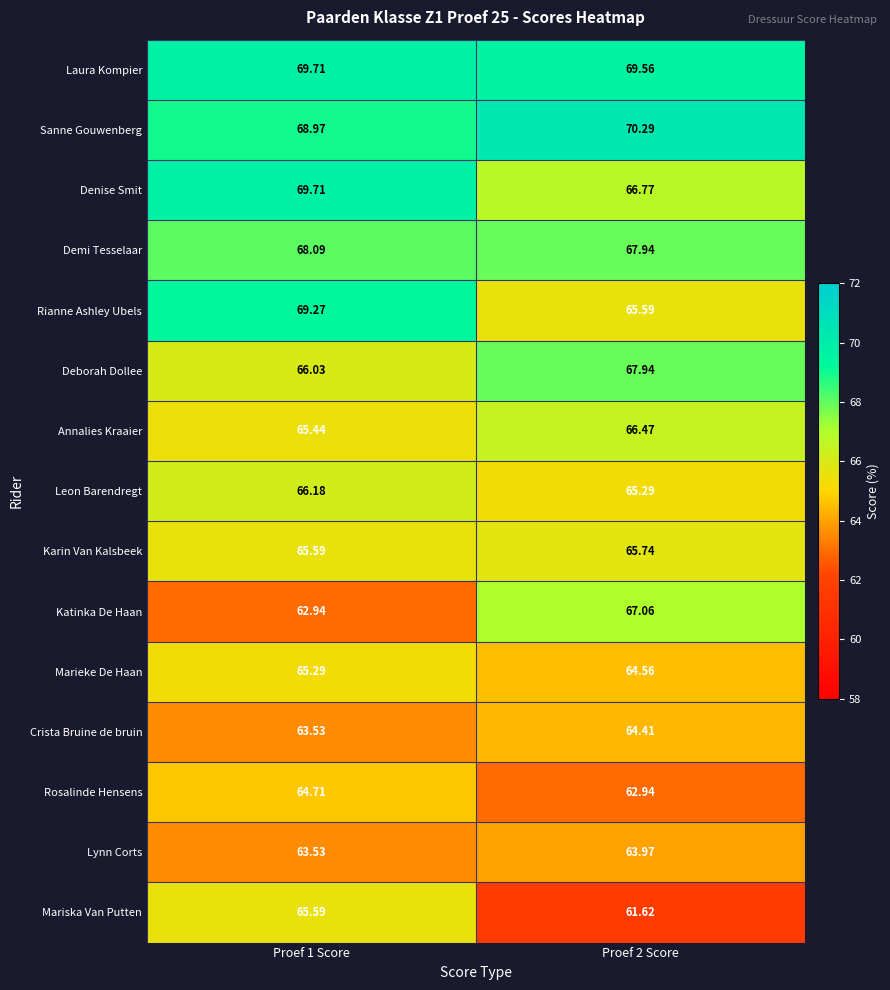

Is the value of Rosalinde Hensens at Proef 2 Score greater than the value of Deborah Dollee at Proef 1 Score?

No